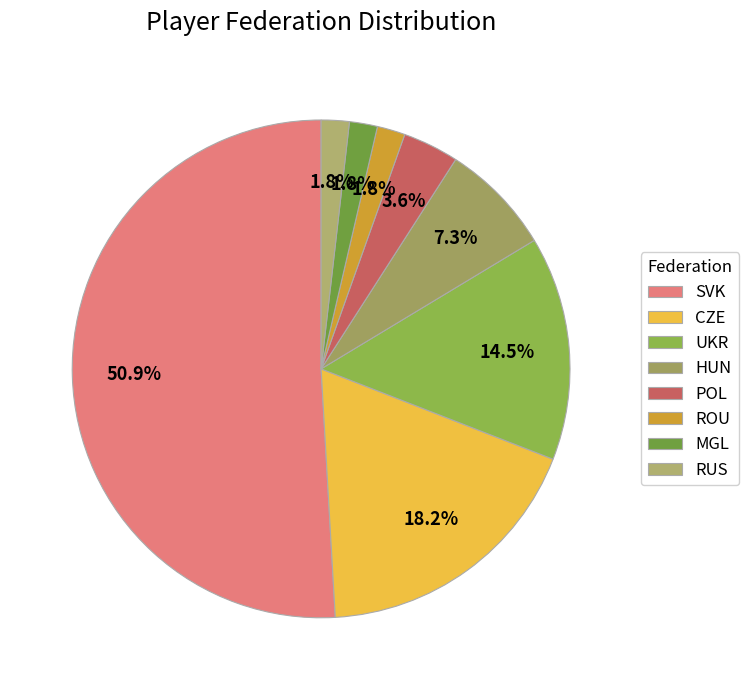

Between SVK and CZE, which is larger?

SVK